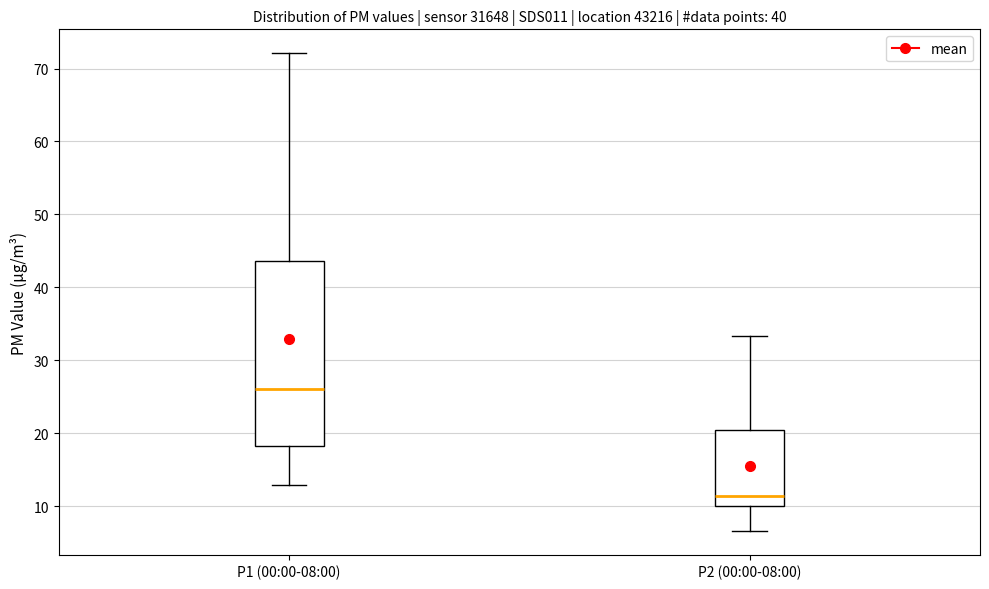

Reading left to right, read every box against the y-axis: the position of its median line, the range the box covers, and the ends of its whiskers. The values are not printed on the chart, so give them approximately, as read against the axis.

P1 (00:00-08:00): median 26, box 18 to 44, whiskers 13 to 72
P2 (00:00-08:00): median 11, box 10 to 20, whiskers 7 to 33